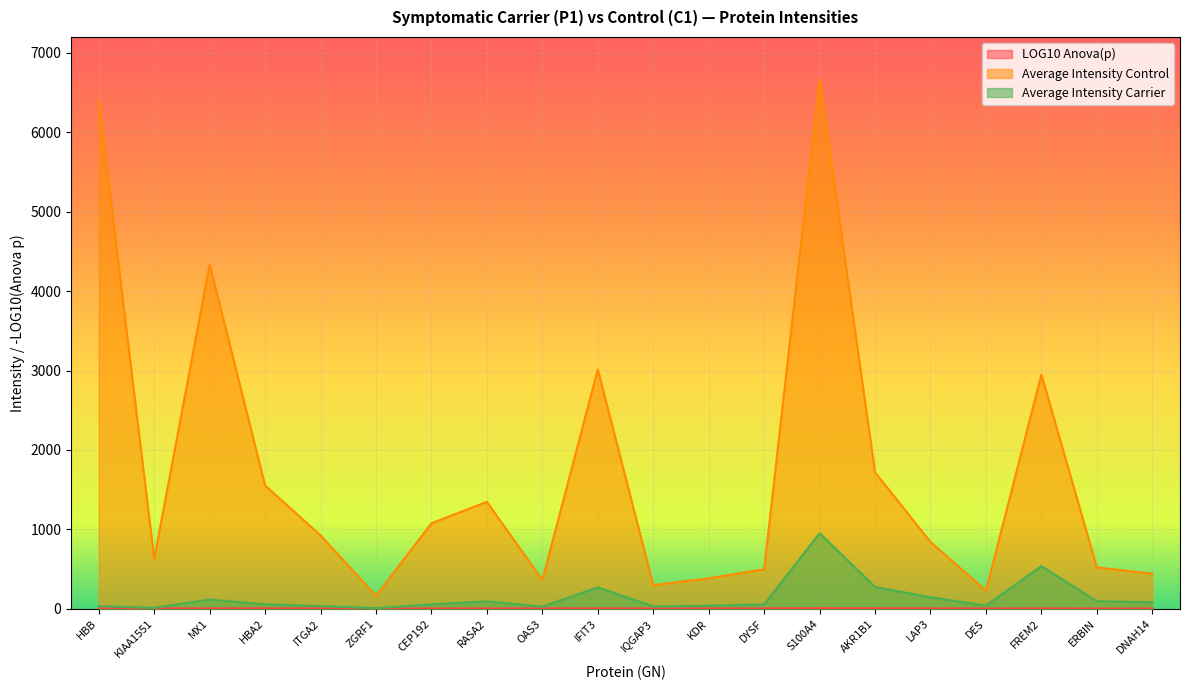

True or false: LOG10 Anova(p) and Average Intensity Control cross at least once.

False